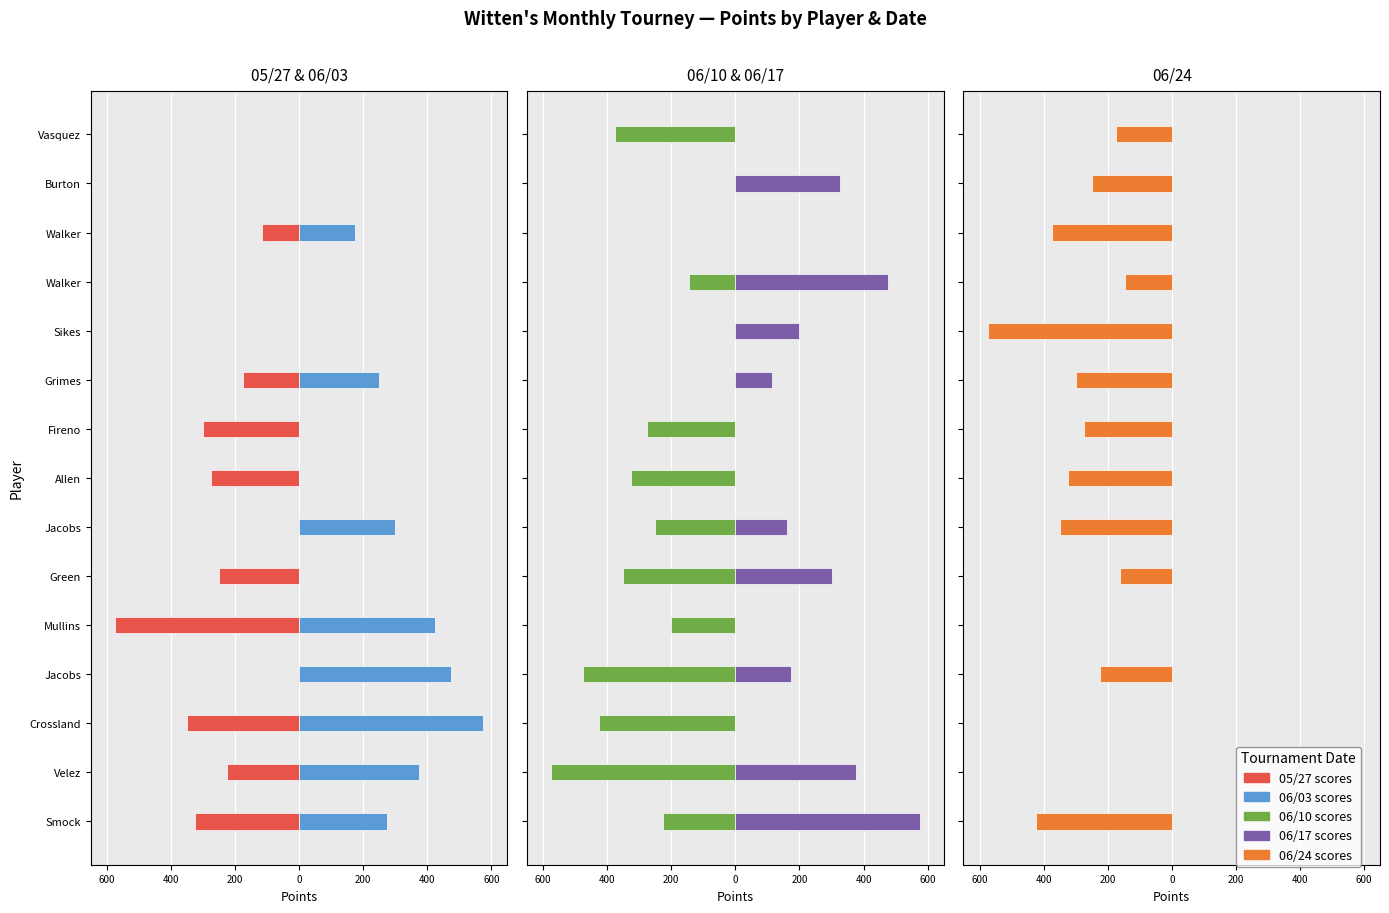

What is the label of the 1st bar from the left?

Smock